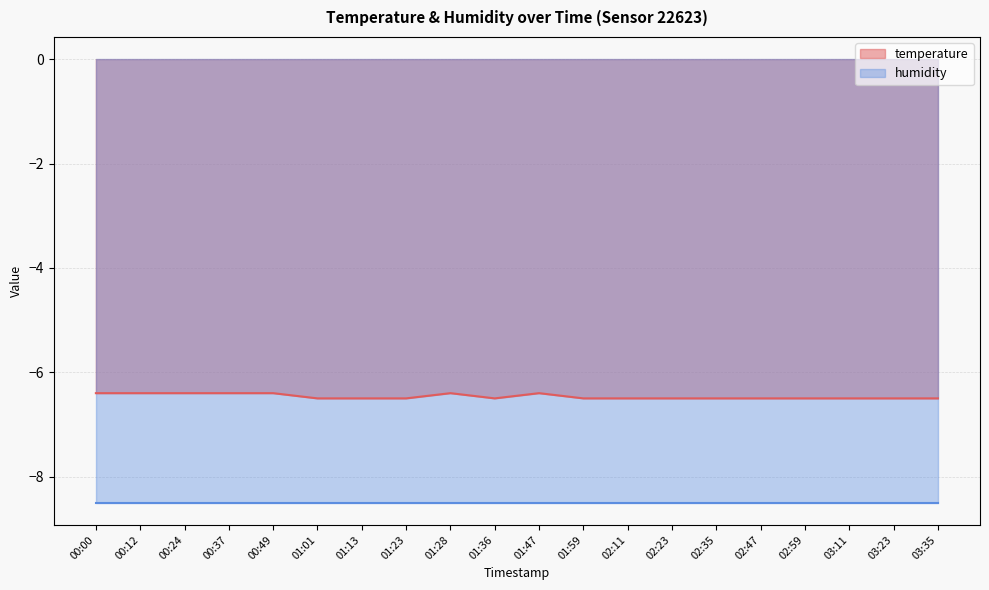

Reading left to right, what are all the values shown in this chart?

-6.4	-6.4	-6.4	-6.4	-6.4	-6.5	-6.5	-6.5	-6.4	-6.5	-6.4	-6.5	-6.5	-6.5	-6.5	-6.5	-6.5	-6.5	-6.5	-6.5